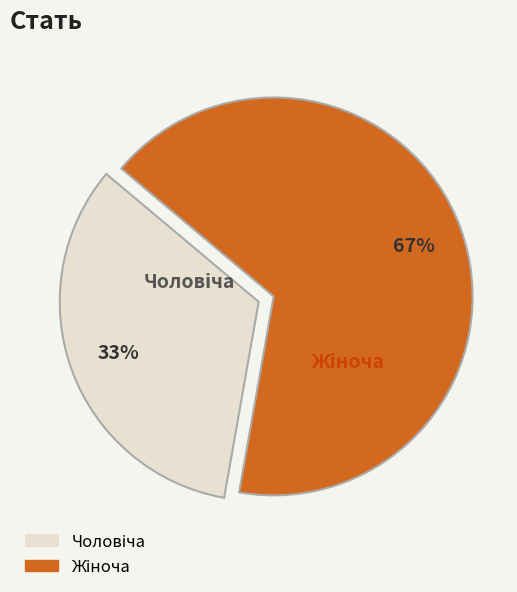

How many slices are in this pie chart?

2